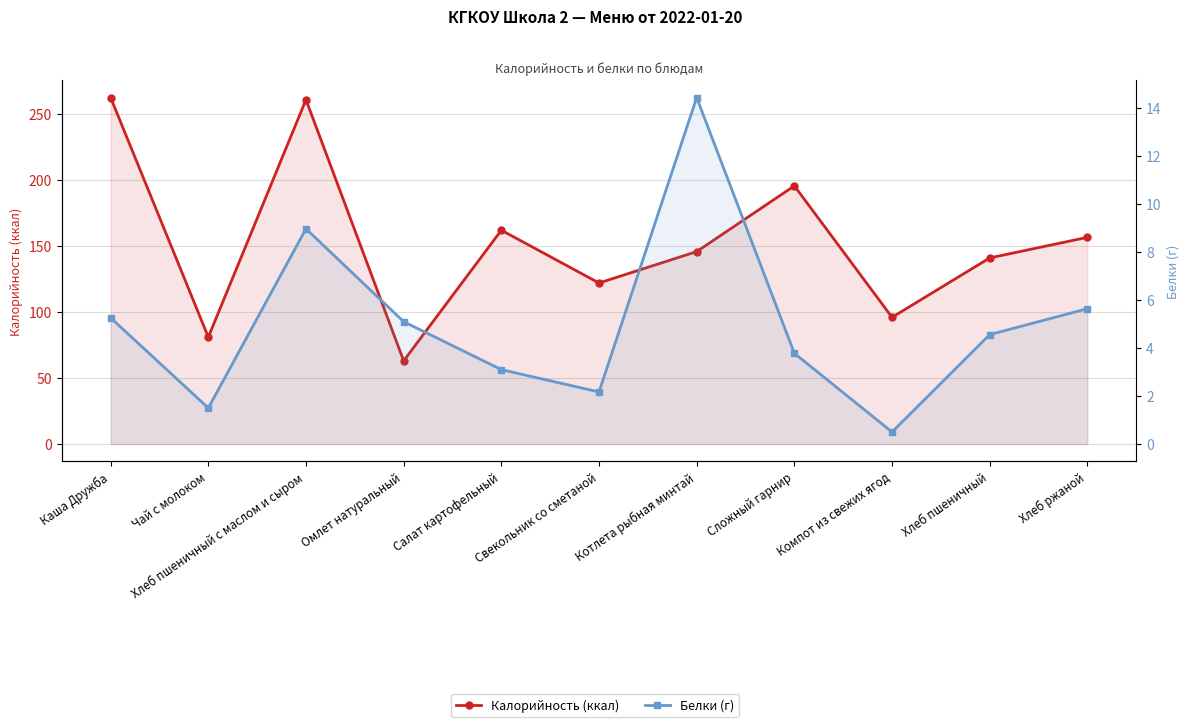

What is the difference between the maximum and minimum values in the Калорийность (ккал) series?

199.5